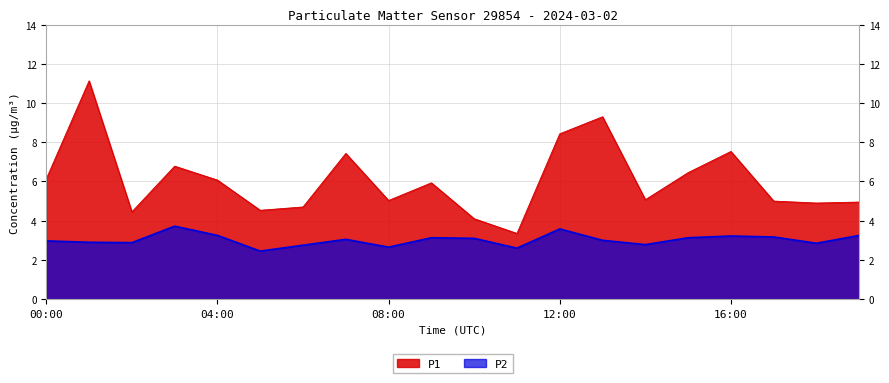

Which series changed the most between 00:00 and 11:00?

P1